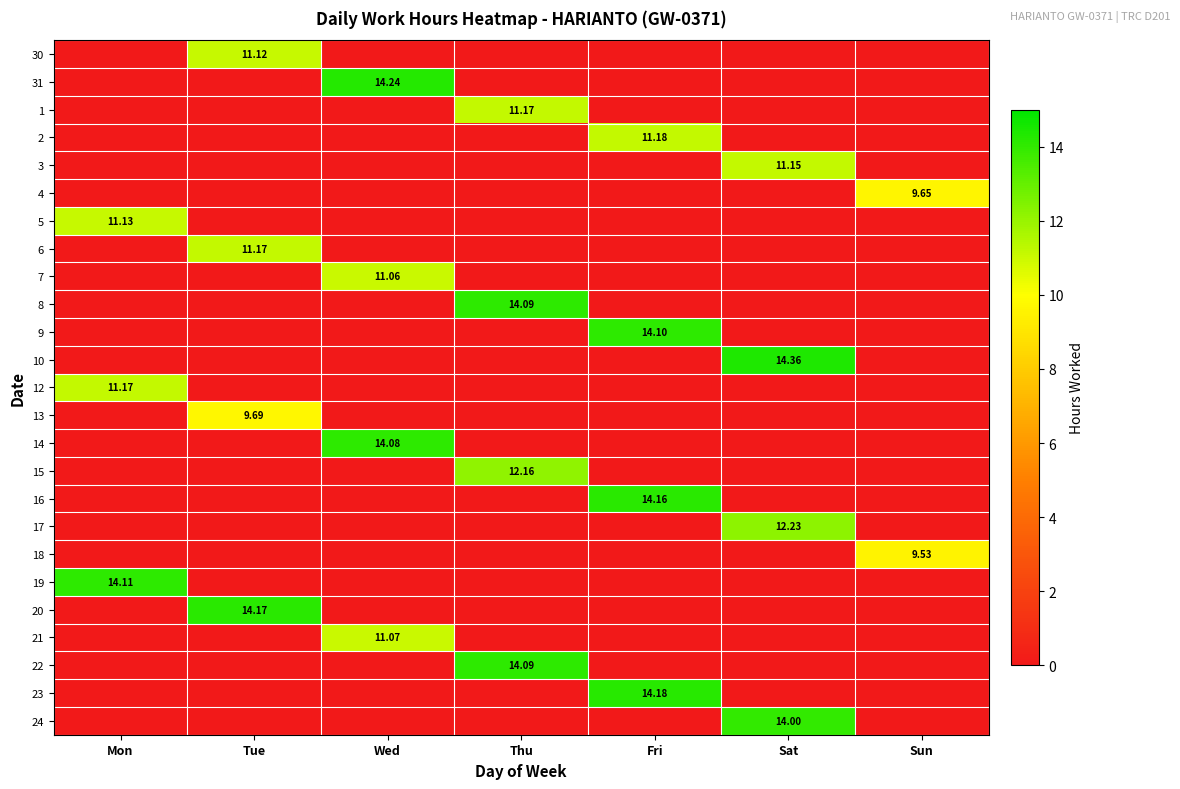

How many positive values does the 15 series have?

1